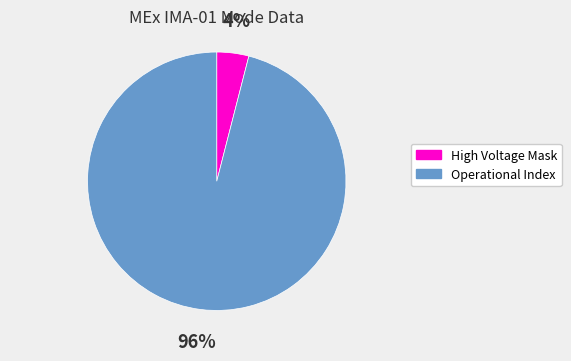

To the nearest percent, what is the combined percentage of High Voltage Mask and Operational Index?

100%